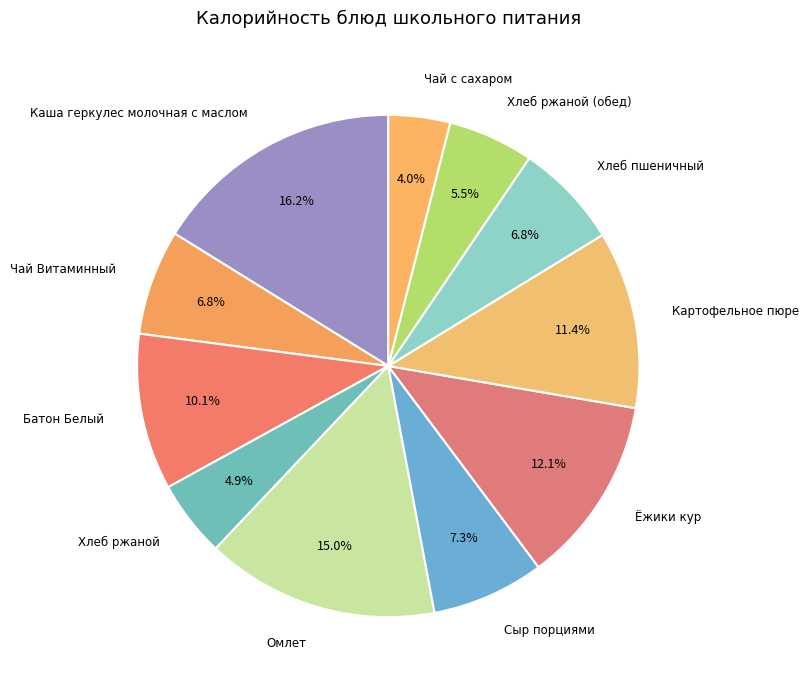

Is there any slice that represents more than half of the pie?

No